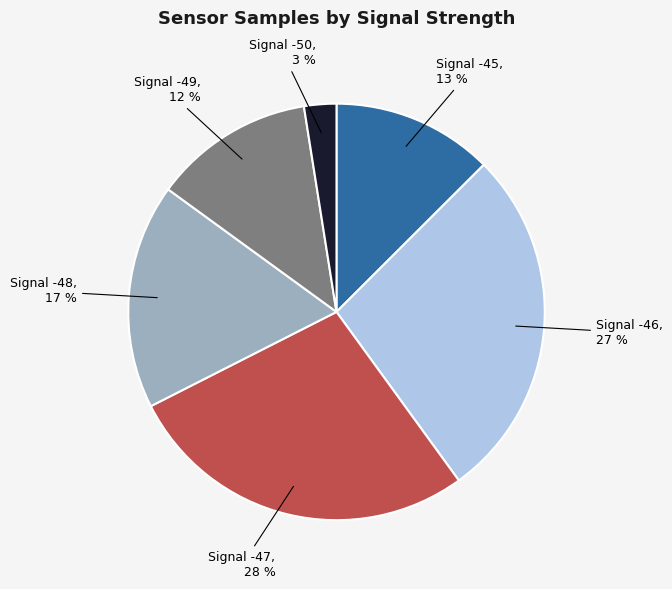

Is it true that Signal -49 is 6% of the pie?

False